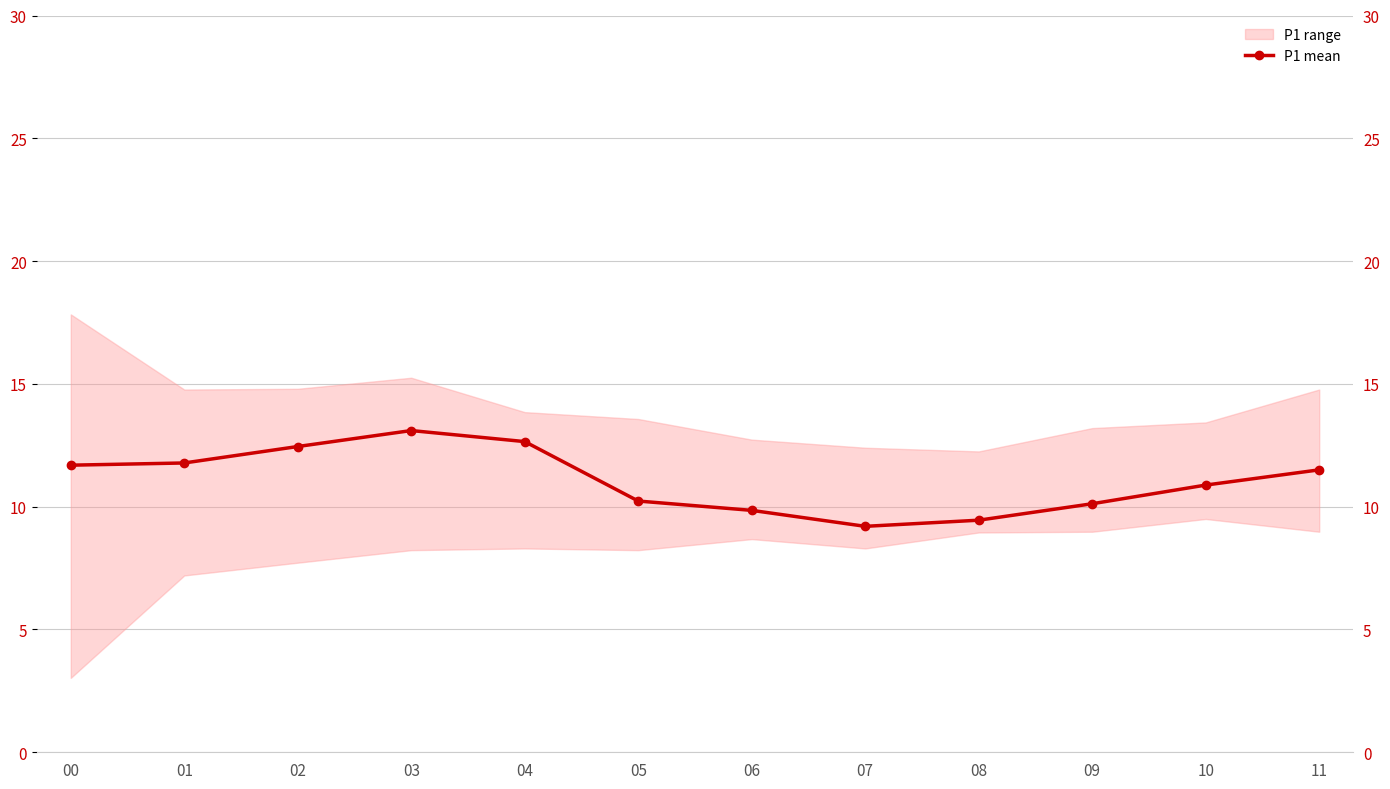

How many points are lower than both their immediate neighbors (excluding endpoints)?

1